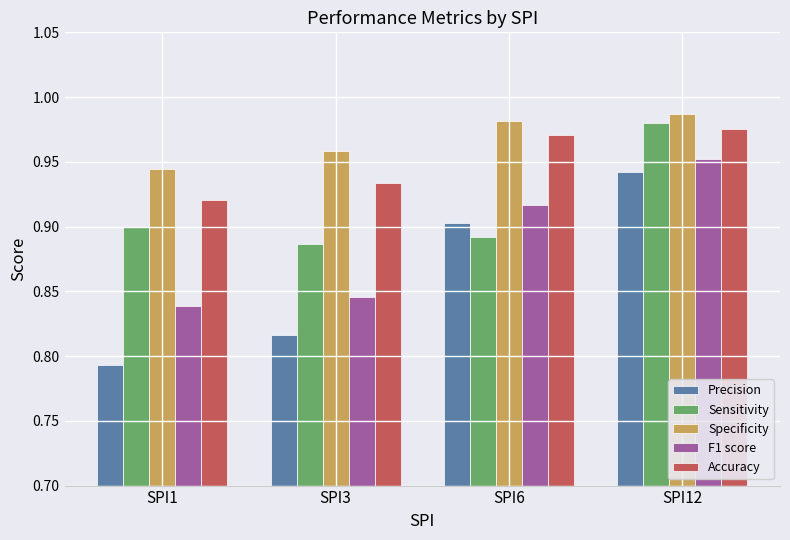

Rank the categories by Specificity value from highest to lowest.

SPI12, SPI6, SPI3, SPI1